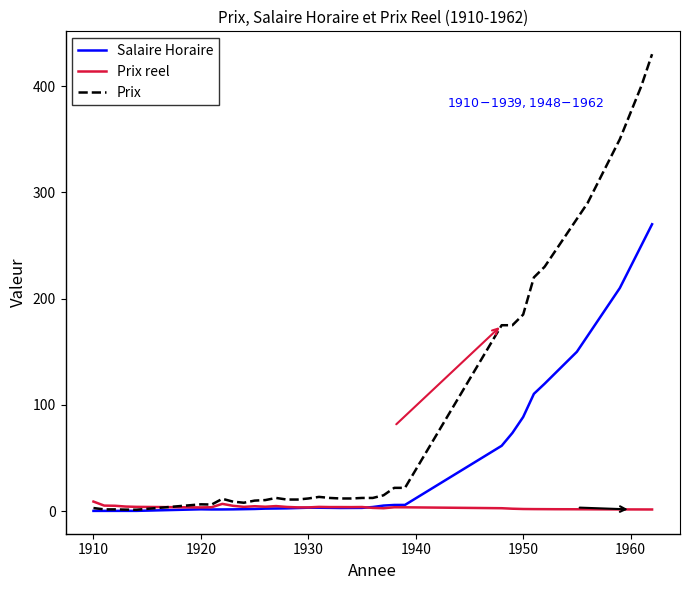

Which series has the largest total across all categories?

Prix